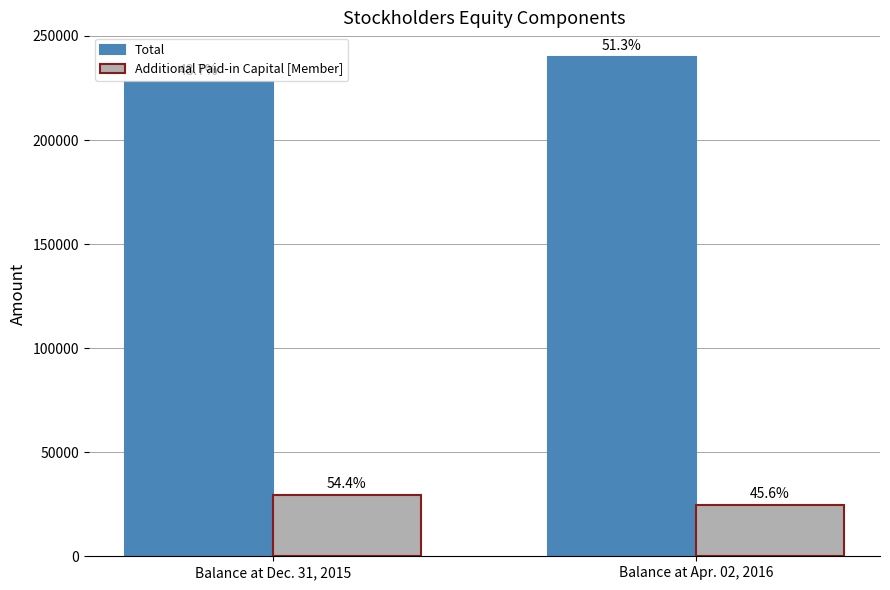

The value of Additional Paid-in Capital [Member] at Balance at Dec. 31, 2015 is 29591. True or false?

True